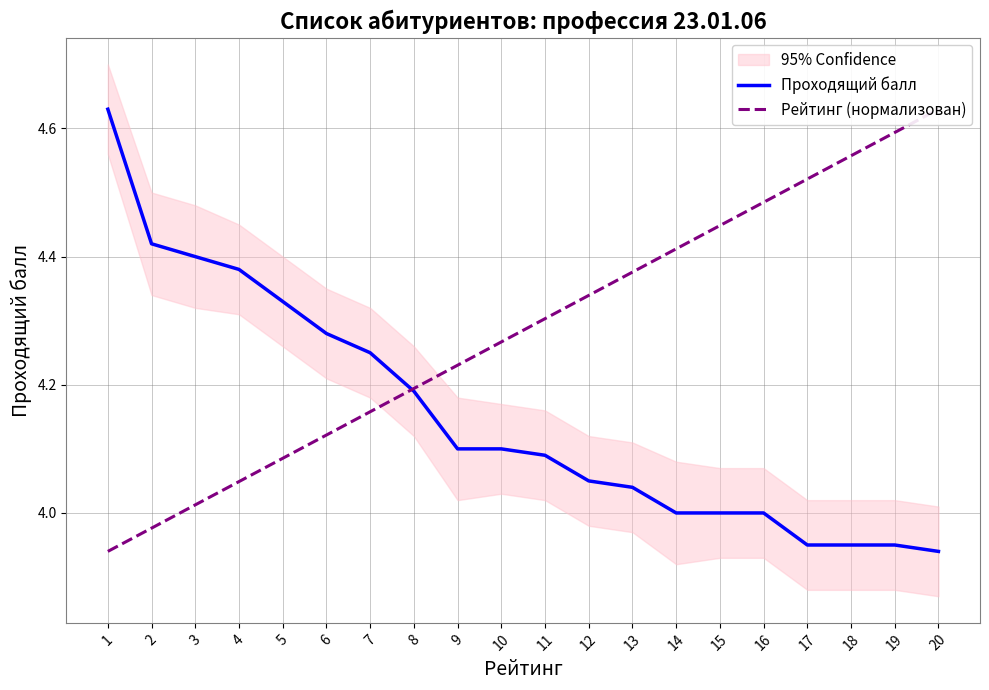

Which series has the largest total across all categories?

Рейтинг (нормализован)